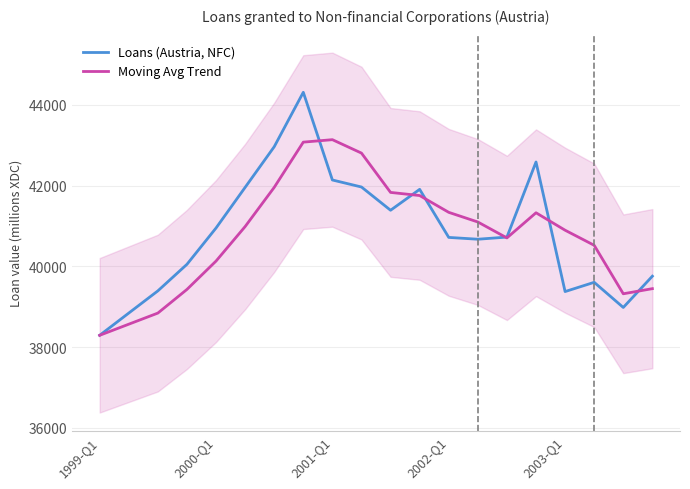

What are all the series names shown in the legend?

Loans (Austria, NFC), Moving Avg Trend